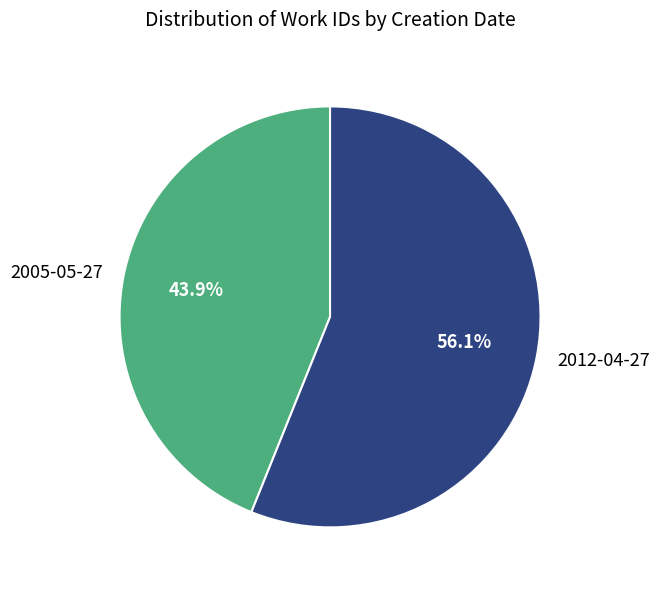

Between 2012-04-27 and 2005-05-27, which is larger?

2012-04-27